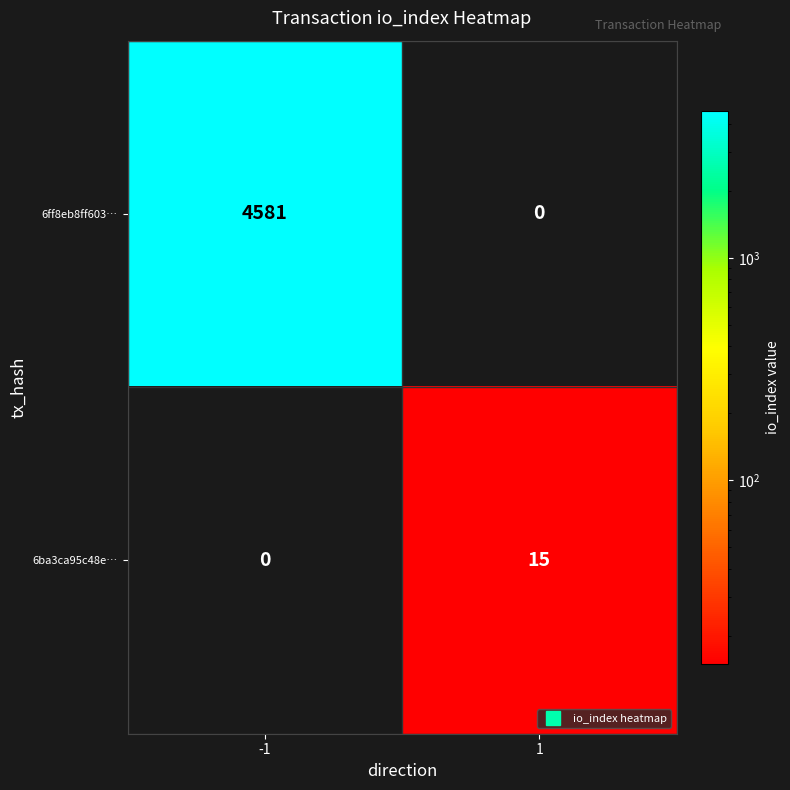

Rank the series by their average value, from highest to lowest.

6ff8eb8ff603…, 6ba3ca95c48e…